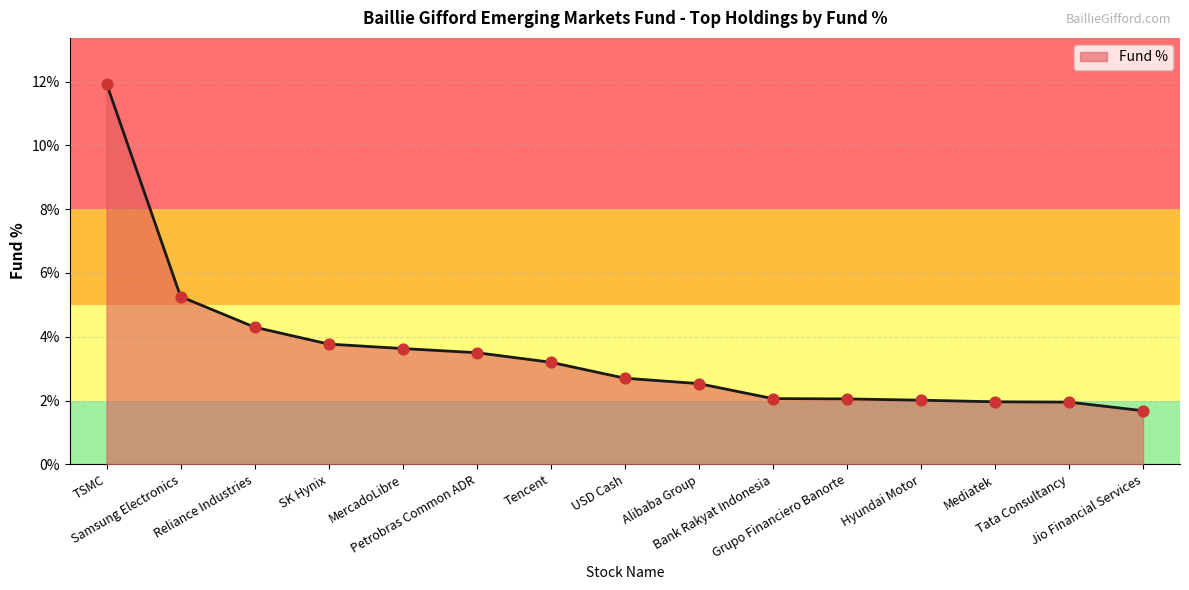

What is the smallest value displayed?

1.7